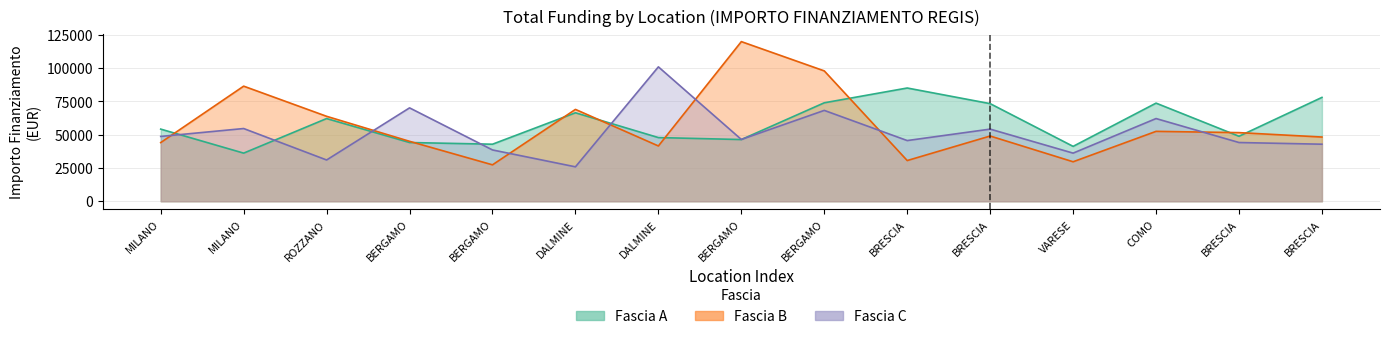

Rank the series at BRESCIA from highest to lowest value.

Fascia A, Fascia C, Fascia B